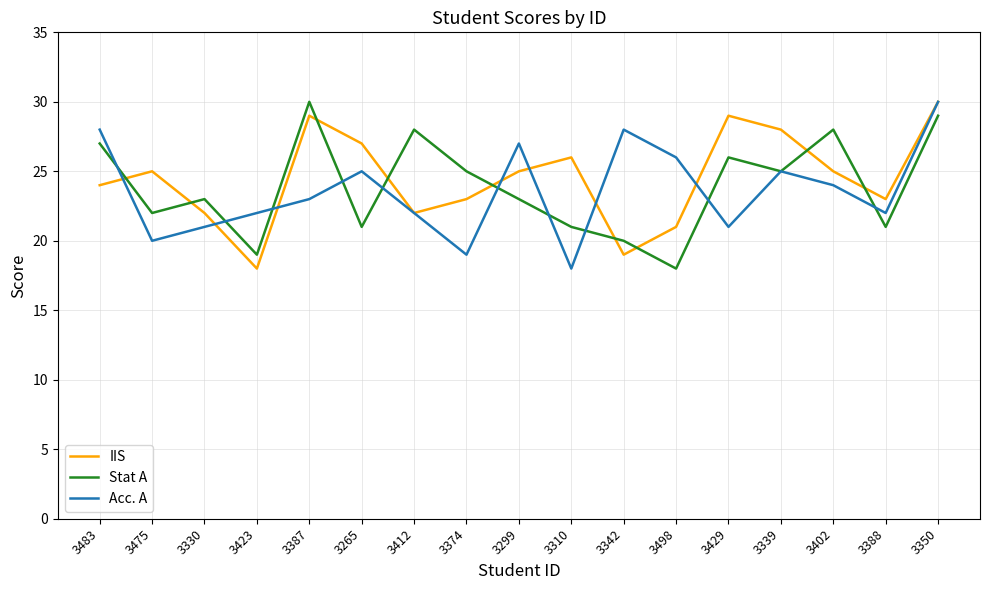

Rank the series by their average value, from lowest to highest.

Acc. A, Stat A, IIS